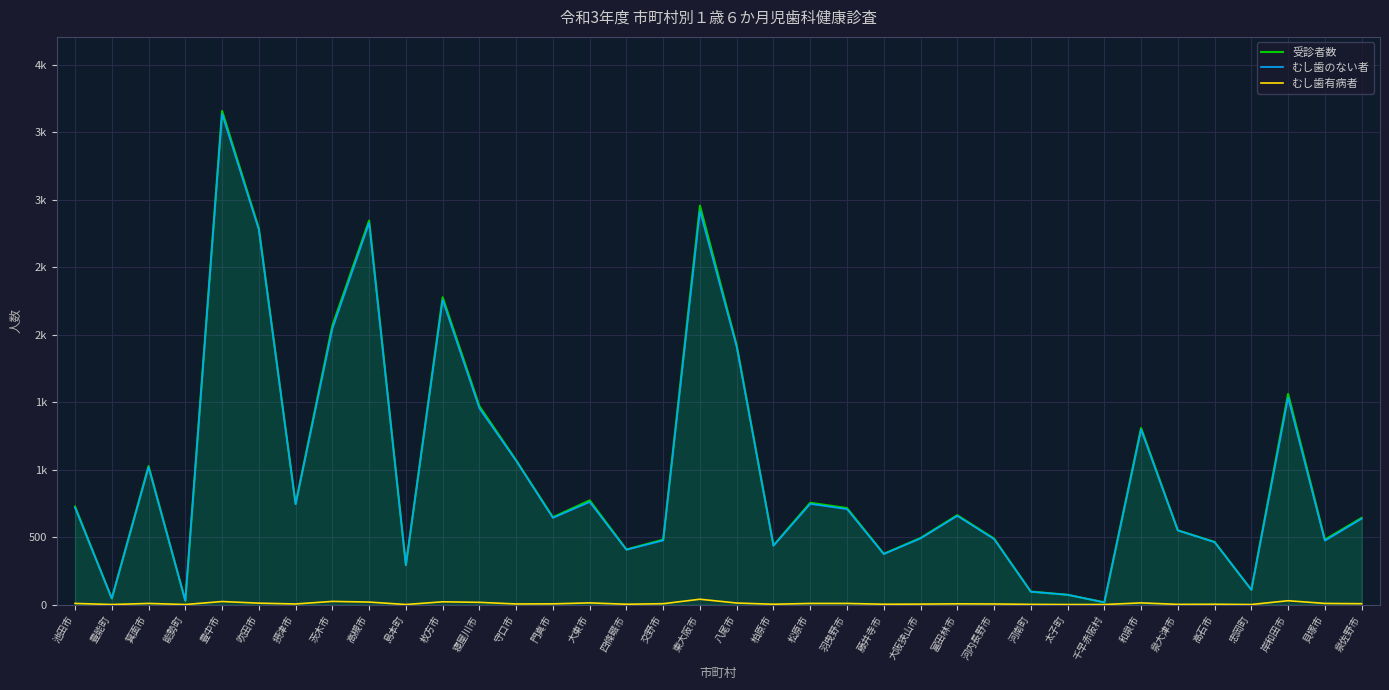

What position from the right is 羽曳野市?

15